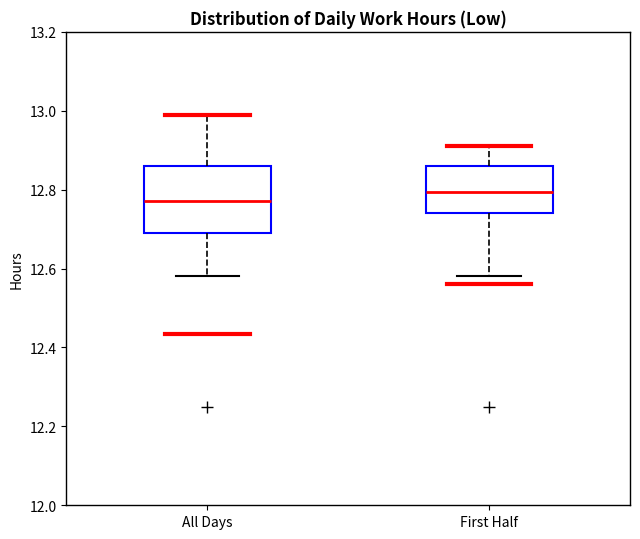

Which box has the highest median line?

First Half